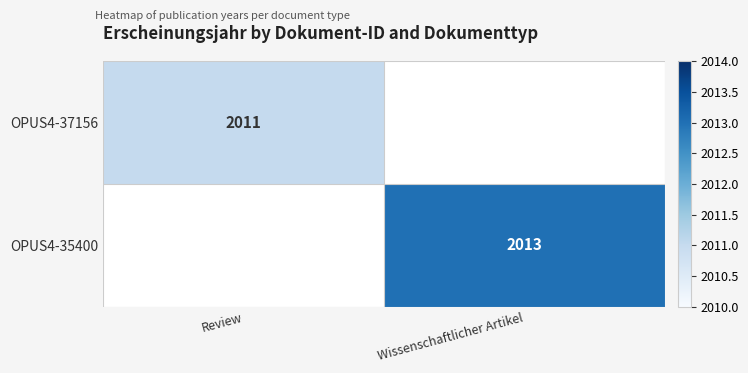

The value of OPUS4-37156 at Review is 2011. True or false?

True